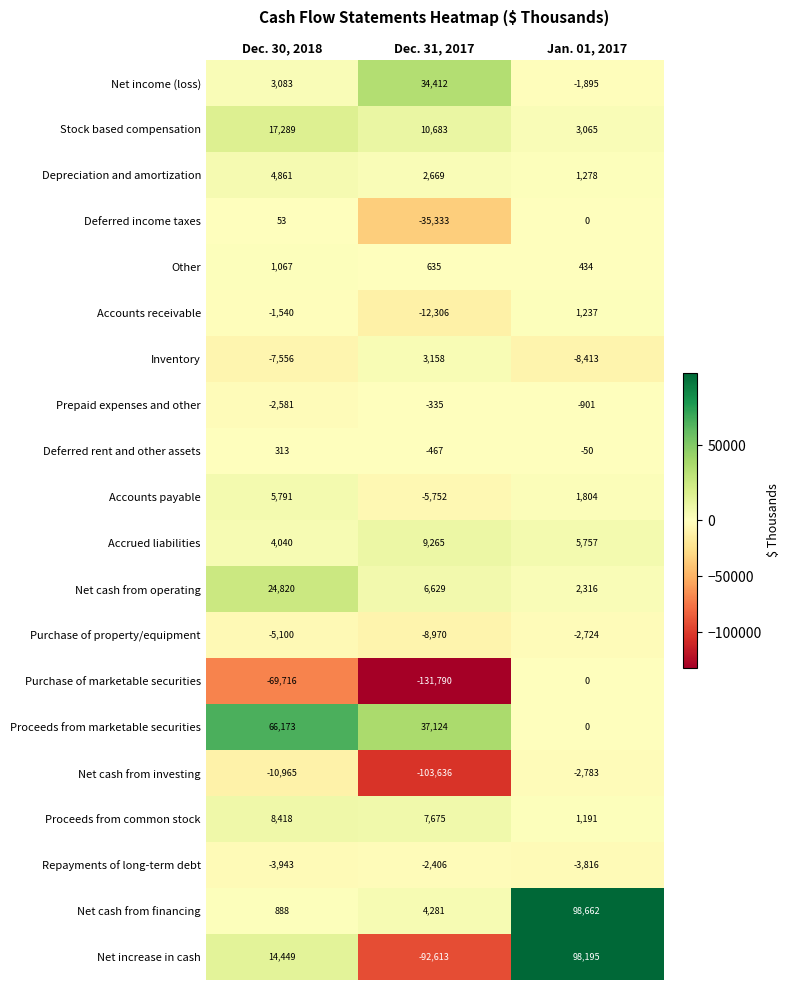

Rank the series at Dec. 31, 2017 from highest to lowest value.

Proceeds from marketable securities, Net income (loss), Stock based compensation, Accrued liabilities, Proceeds from common stock, Net cash from operating, Net cash from financing, Inventory, Depreciation and amortization, Other, Prepaid expenses and other, Deferred rent and other assets, Repayments of long-term debt, Accounts payable, Purchase of property/equipment, Accounts receivable, Deferred income taxes, Net increase in cash, Net cash from investing, Purchase of marketable securities